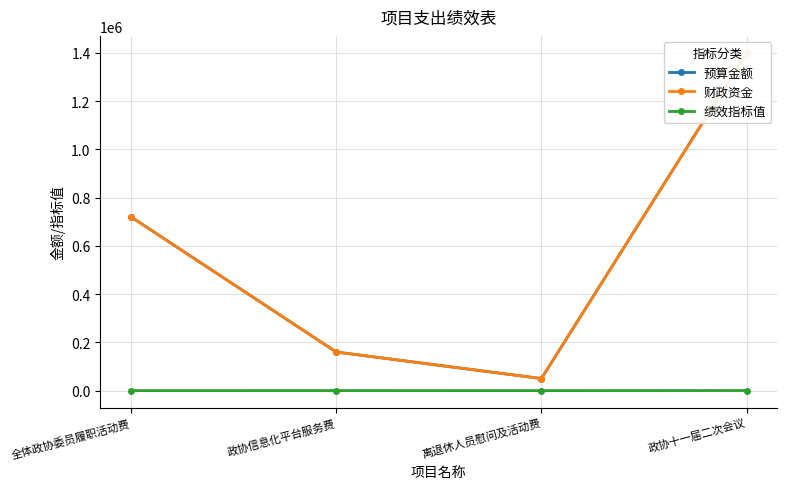

Which series changed the most between 全体政协委员履职活动费 and 离退休人员慰问及活动费?

预算金额